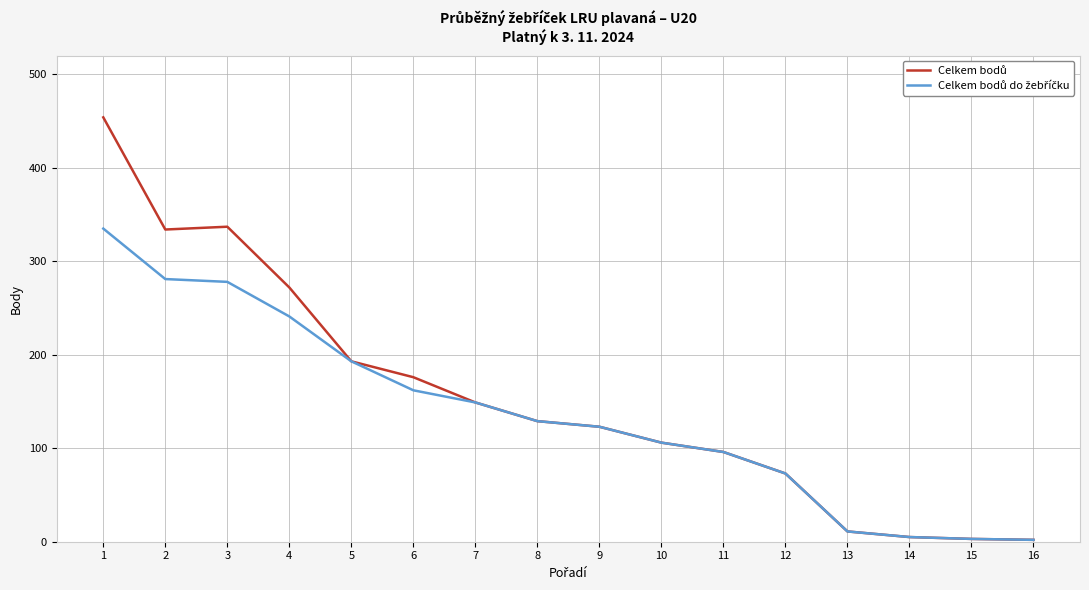

What is the greatest value displayed?

454